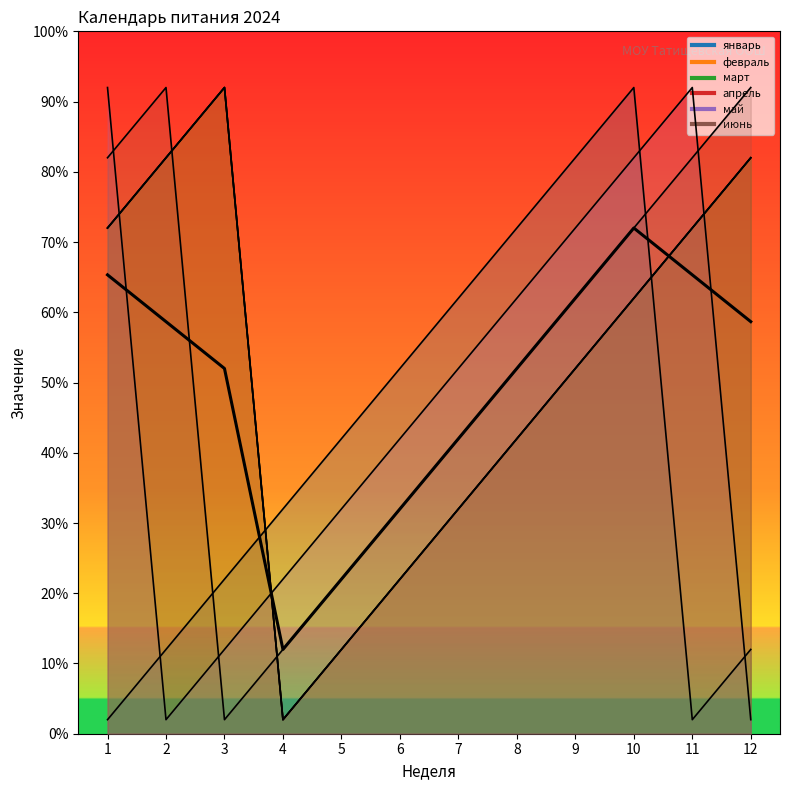

What is the value of the 5th point from the left?

22.0